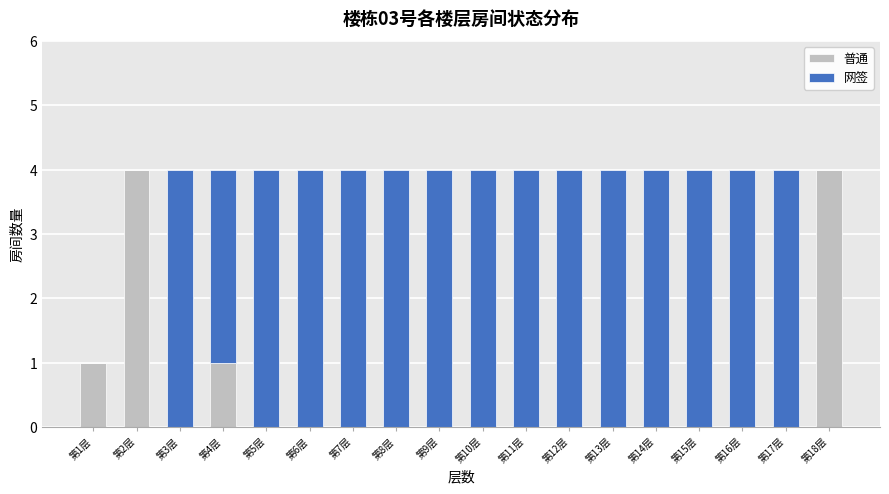

Is it true that 普通 equals 0 at 第11层?

True